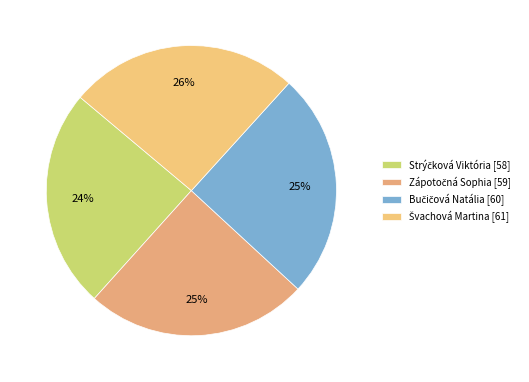

The Švachová Martina slice represents 37% of the pie. True or false?

False